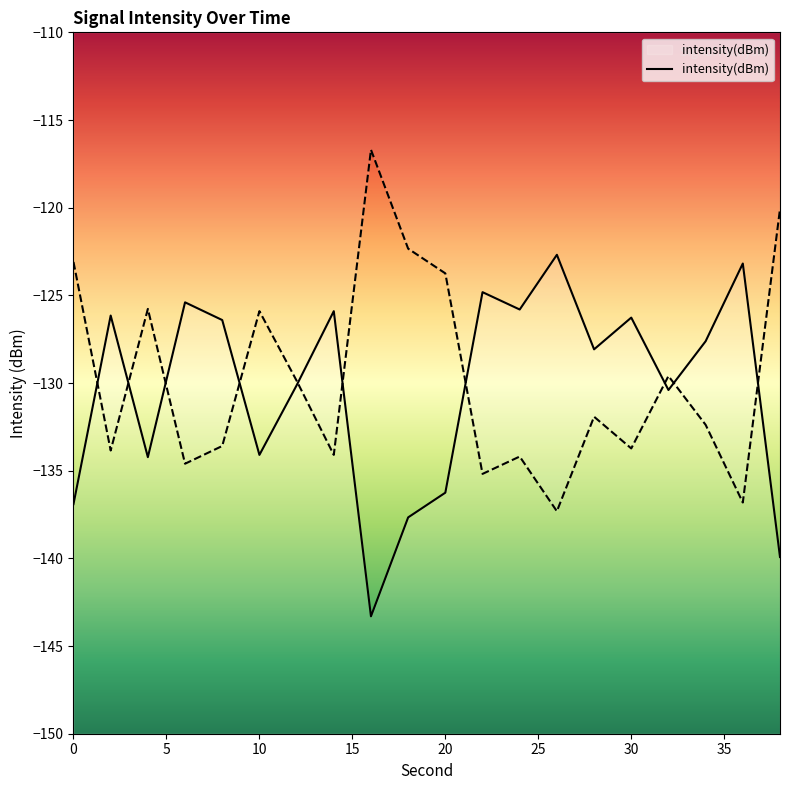

True or false: the data has more than 2 interior local peaks.

True